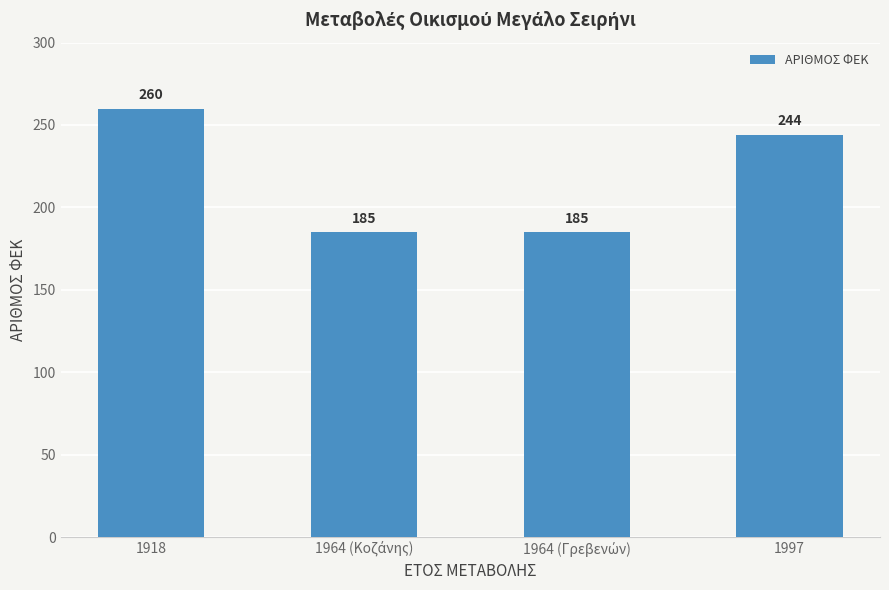

Between 1997 and 1918, which is larger?

1918